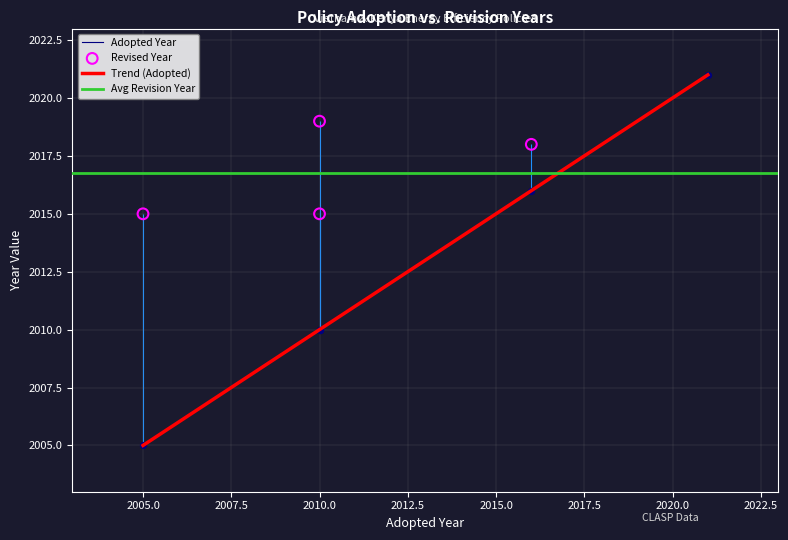

What is the maximum value for Trend (Adopted)?

2021.0